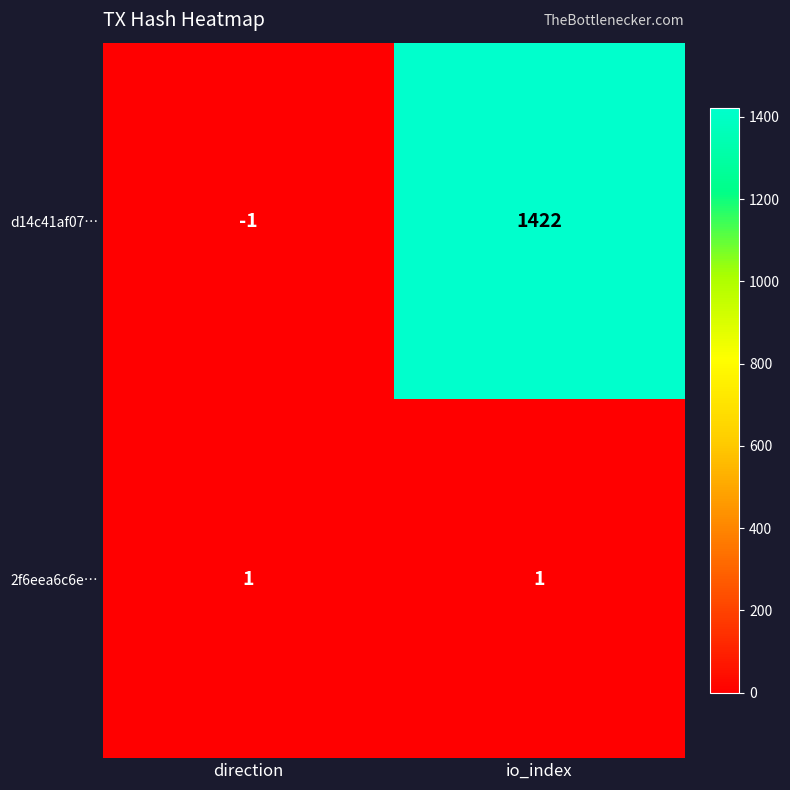

At which category does the chart reach its minimum across all series?

direction